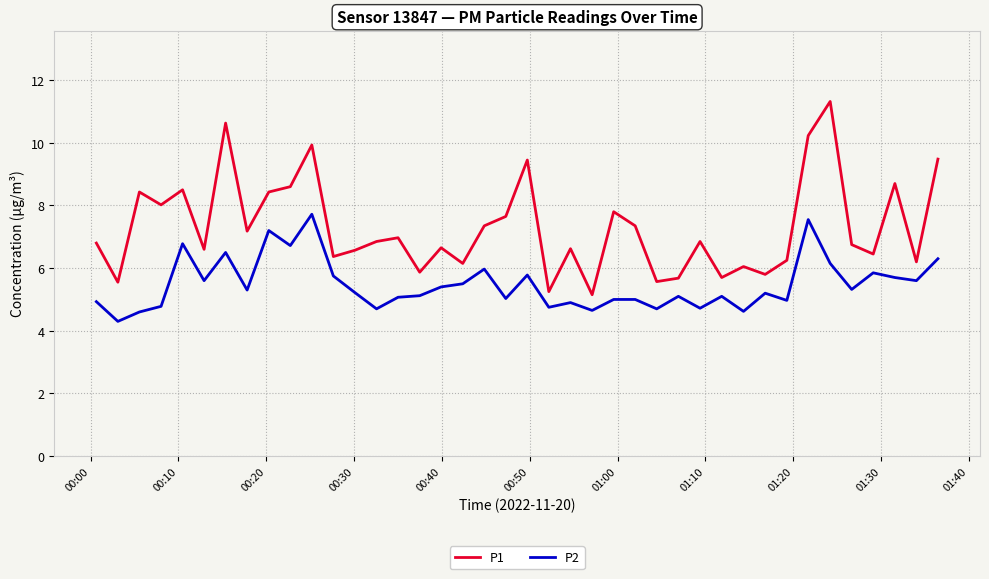

List the series in order of their peak value, lowest first.

P2, P1